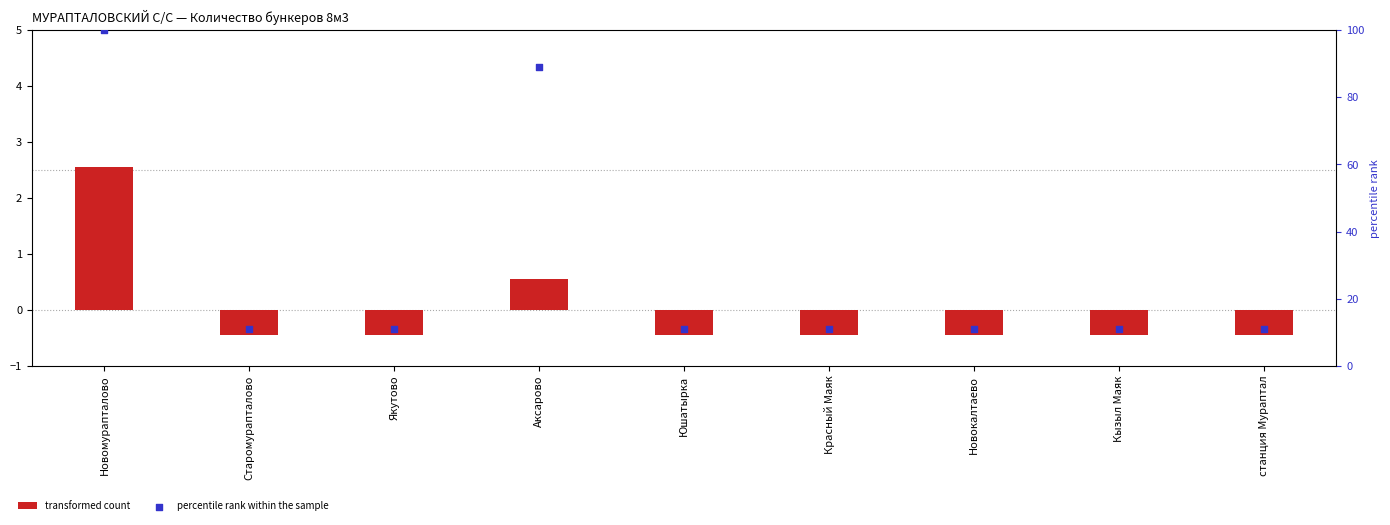

Which series has the largest total across all categories?

percentile rank within the sample